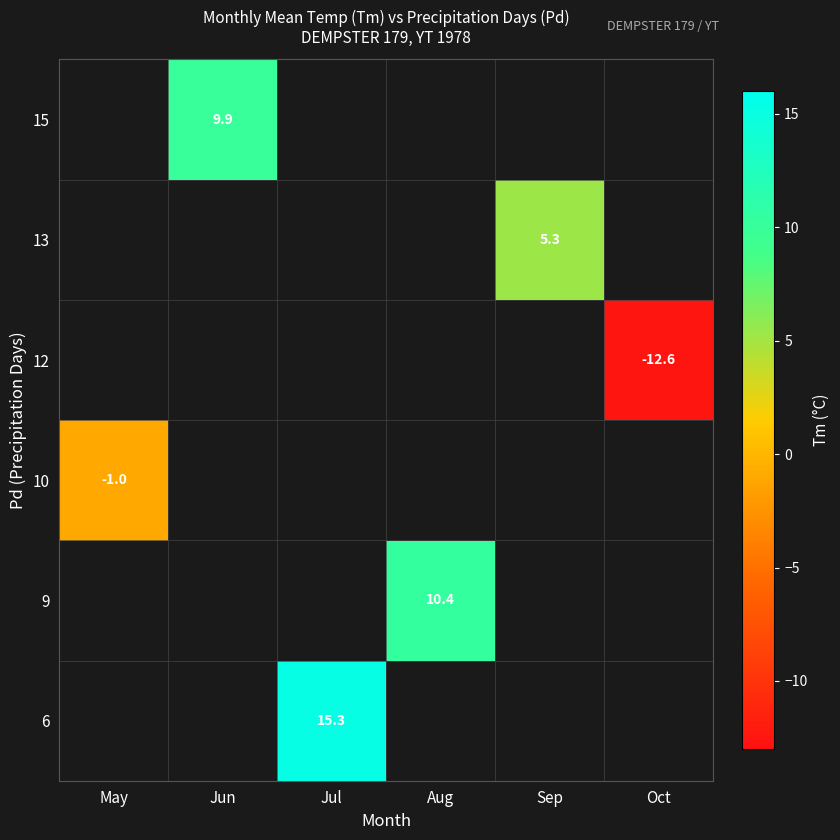

True or false: 13 has a value of 5.3 at Sep.

True